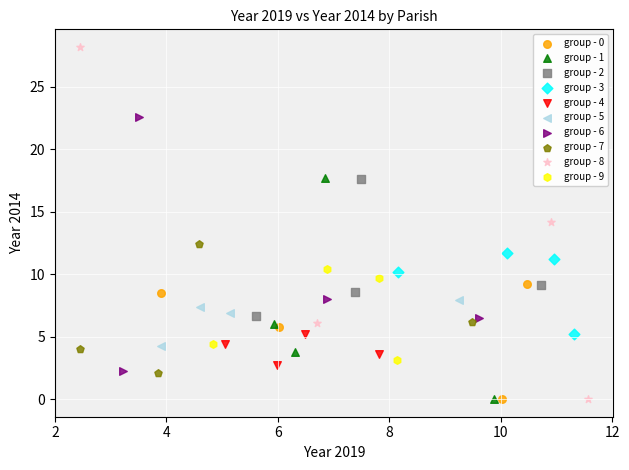

Which series has the widest spread of Y values?

group - 8